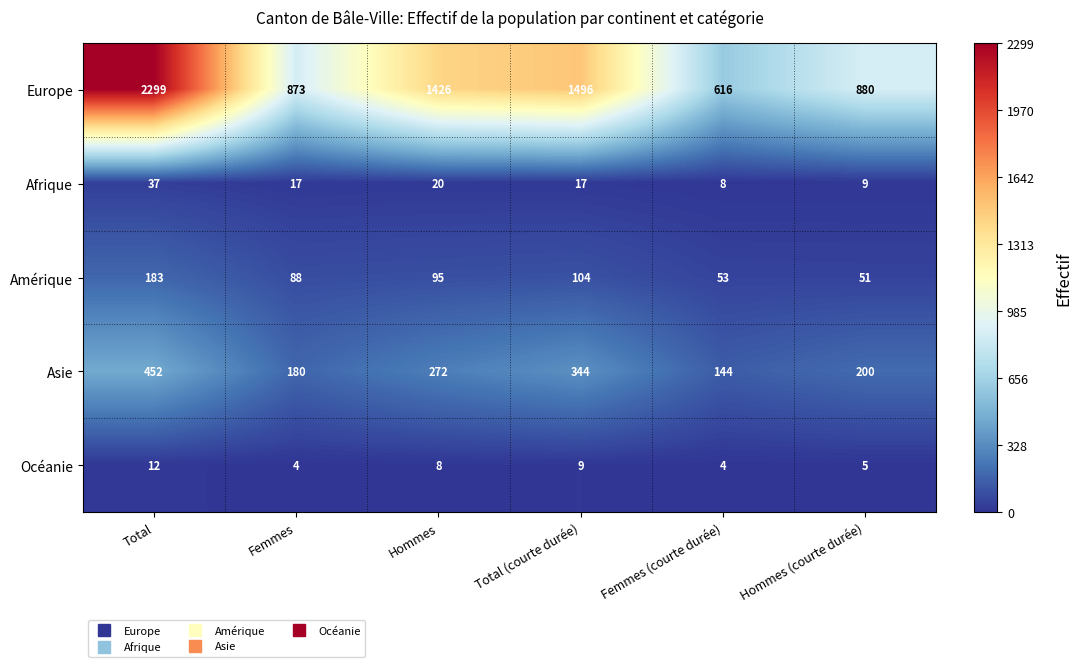

Reading left to right, list all the values displayed in this chart.

Europe: Total=2299	Femmes=873	Hommes=1426	Total (courte durée)=1496	Femmes (courte durée)=616	Hommes (courte durée)=880
Afrique: Total=37	Femmes=17	Hommes=20	Total (courte durée)=17	Femmes (courte durée)=8	Hommes (courte durée)=9
Amérique: Total=183	Femmes=88	Hommes=95	Total (courte durée)=104	Femmes (courte durée)=53	Hommes (courte durée)=51
Asie: Total=452	Femmes=180	Hommes=272	Total (courte durée)=344	Femmes (courte durée)=144	Hommes (courte durée)=200
Océanie: Total=12	Femmes=4	Hommes=8	Total (courte durée)=9	Femmes (courte durée)=4	Hommes (courte durée)=5